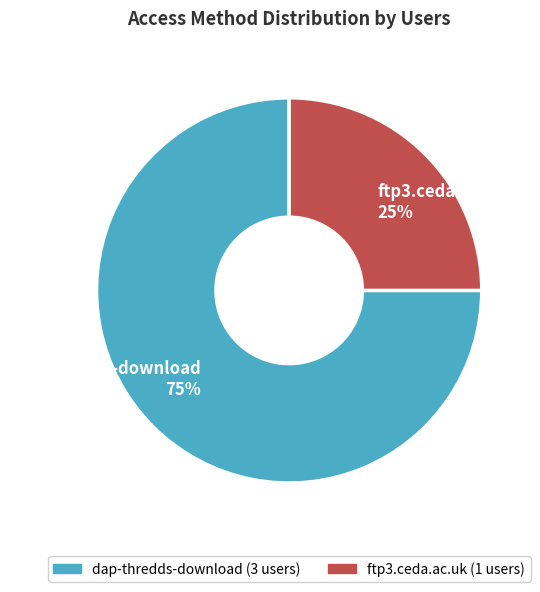

Rank the categories by value from lowest to highest.

ftp3.ceda.ac.uk, dap-thredds-download